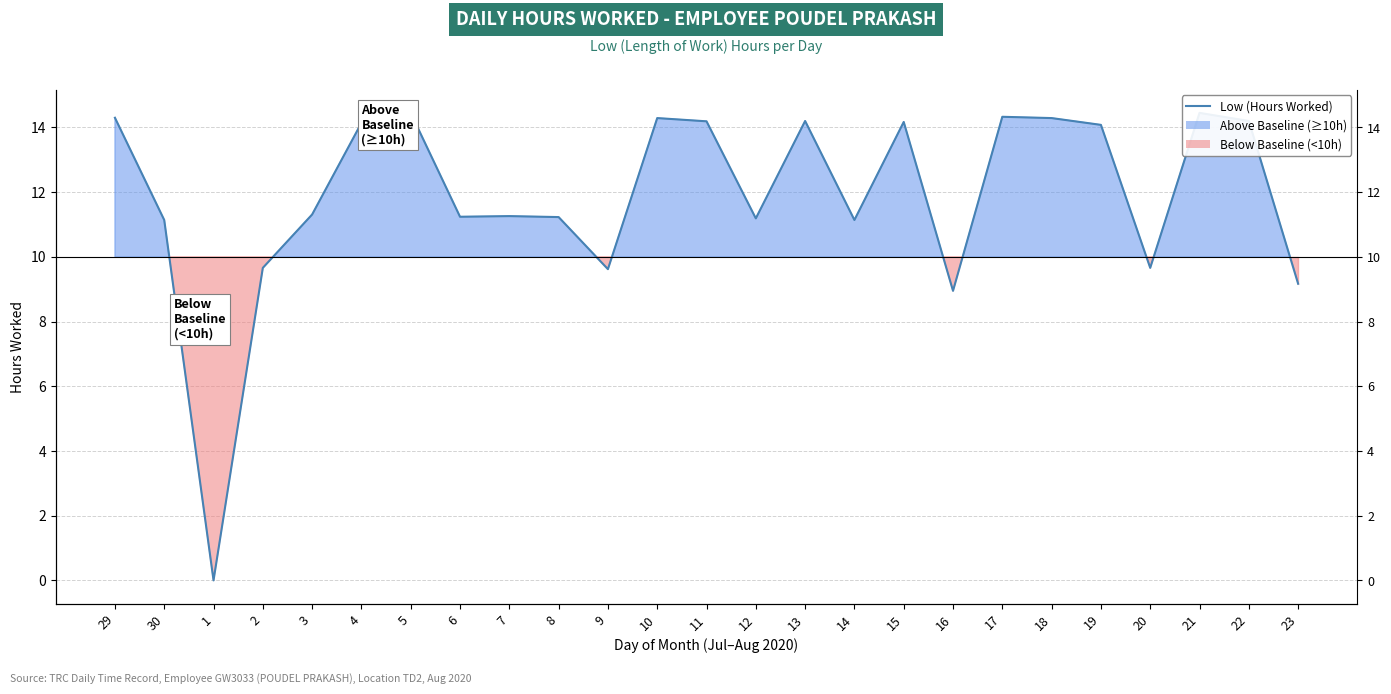

Rank the categories by value from highest to lowest.

5, 21, 17, 29, 10, 18, 13, 22, 11, 15, 4, 19, 3, 7, 6, 8, 12, 30, 14, 2, 20, 9, 23, 16, 1